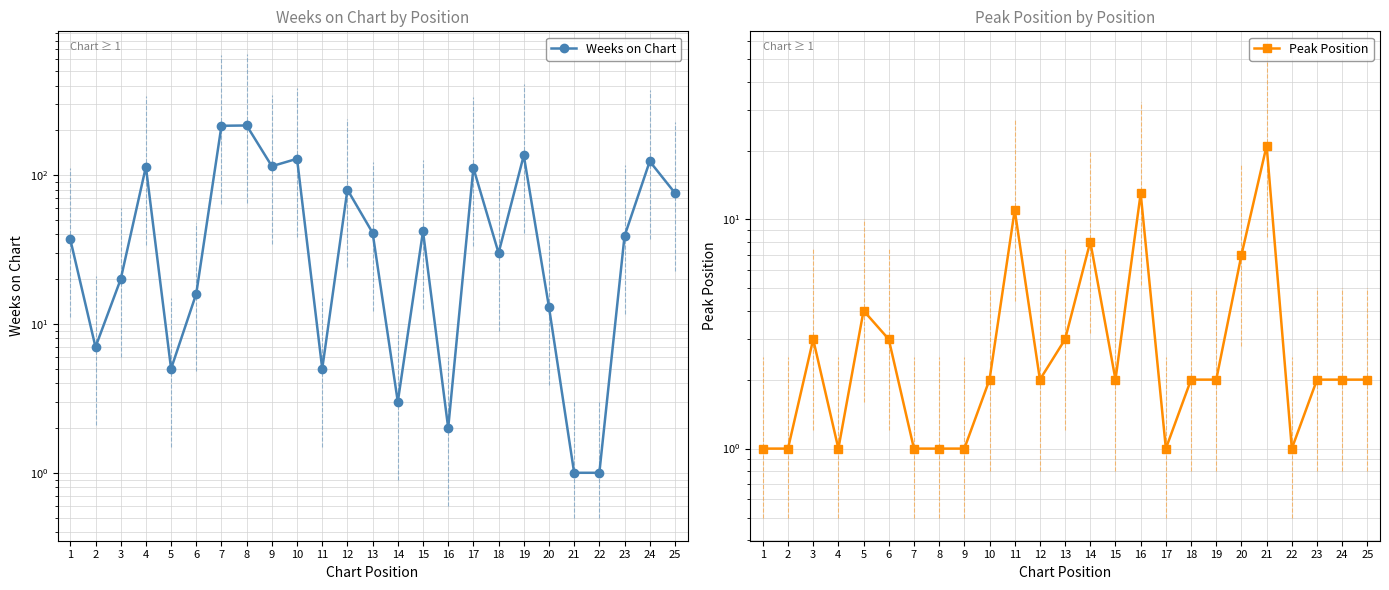

What is the maximum value for Weeks on Chart?

216